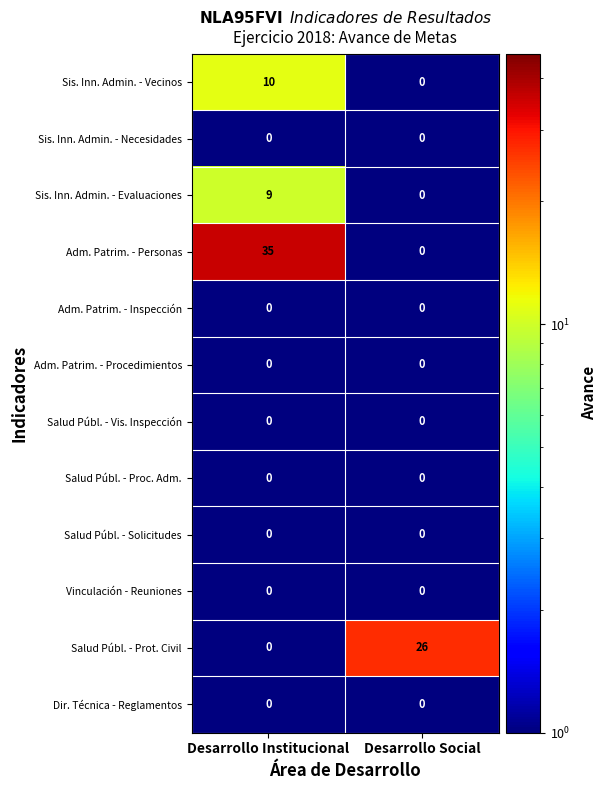

What is the difference between the highest and lowest values at Desarrollo Institucional?

35